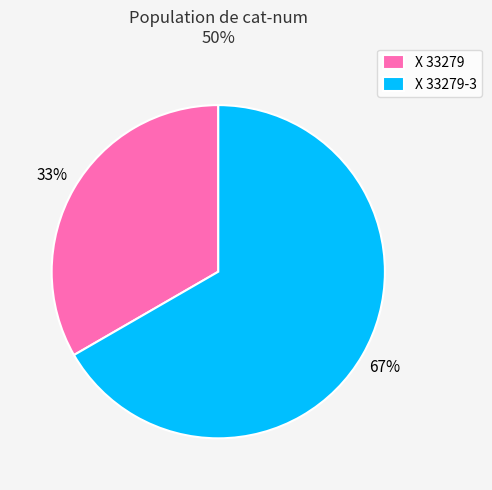

To the nearest percent, what percentage of the pie is X 33279-3?

67%